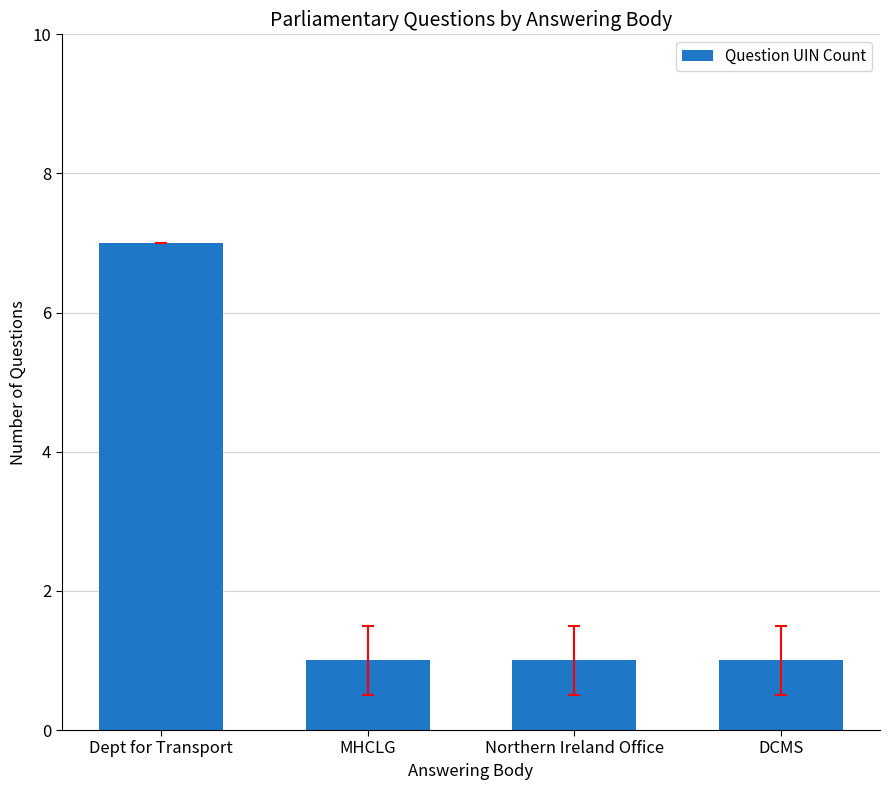

Reading left to right, extract all data points from this chart.

7	1	1	1